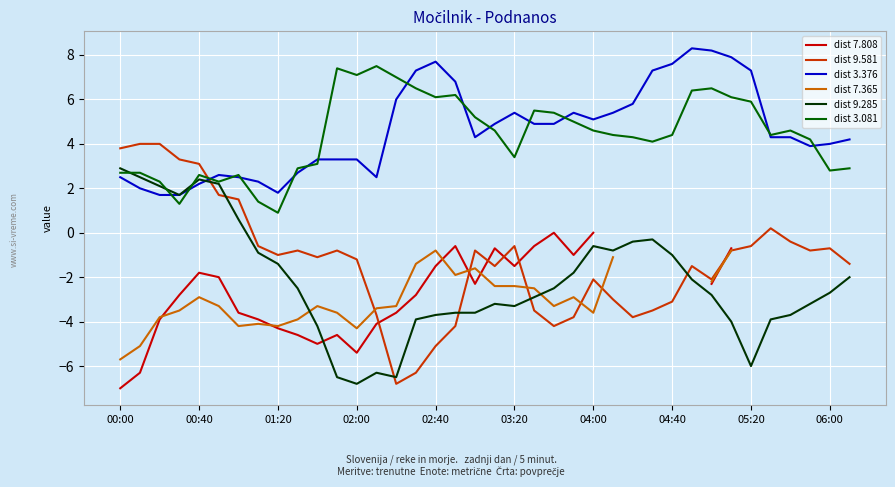

What is the label of the 6th point from the right?

05:20